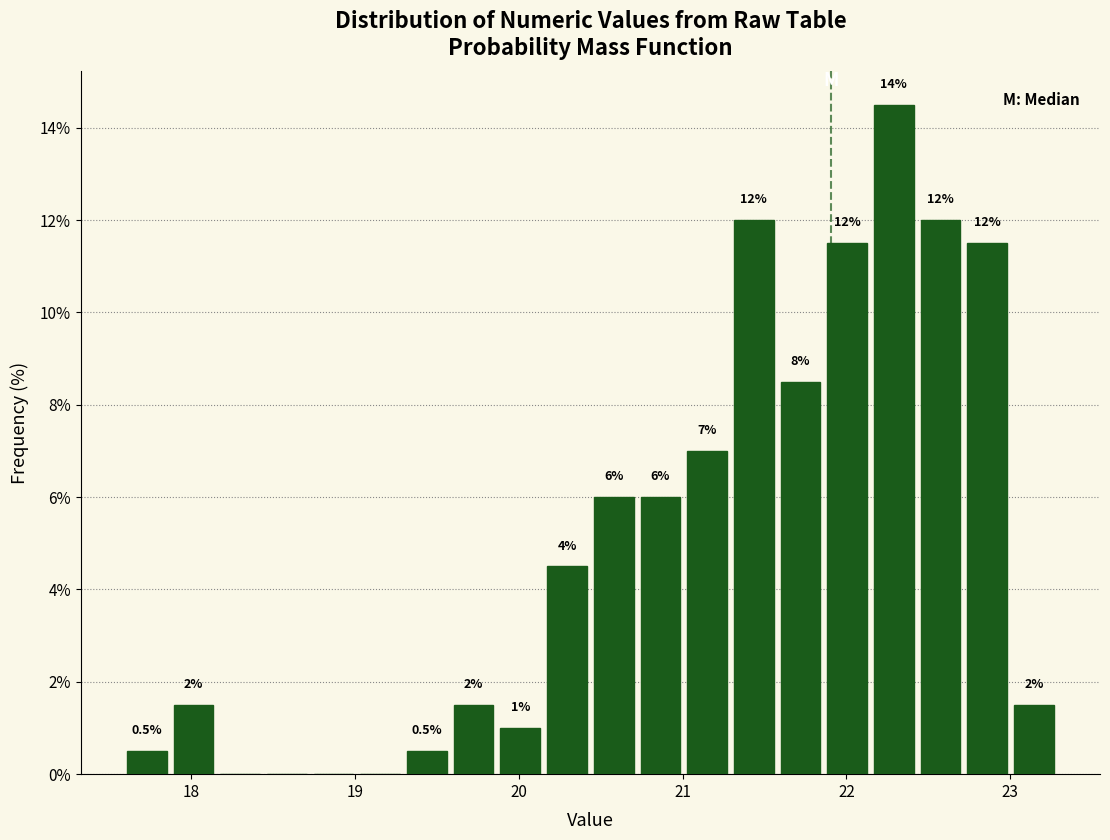

Read against the x-axis, roughly where is the centre of the tallest bar?

22.3